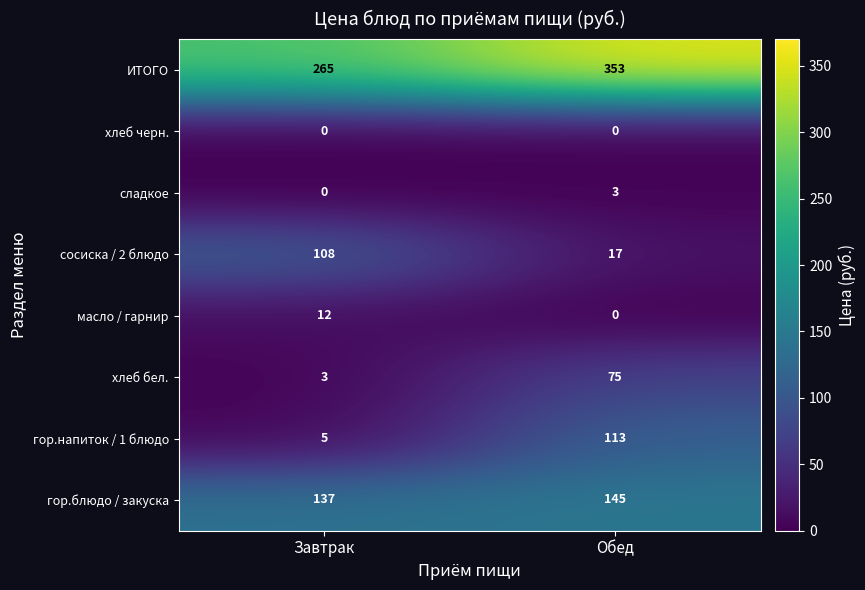

What is the spread (max minus min) of values at Обед?

353